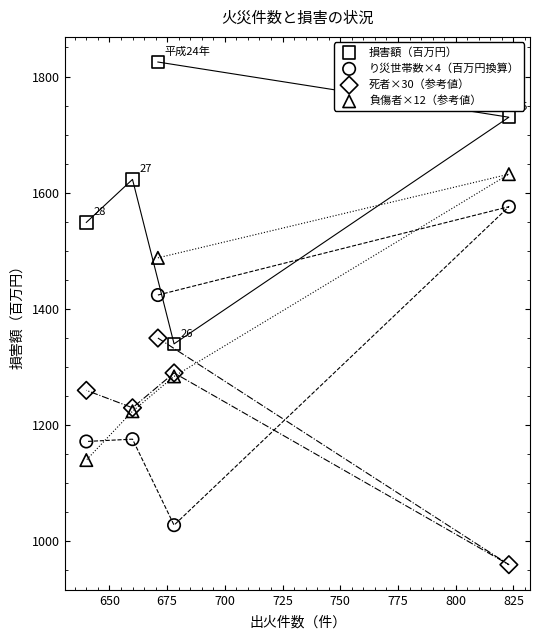

Which series has the largest Y range (max minus min)?

り災世帯数×4（百万円換算）